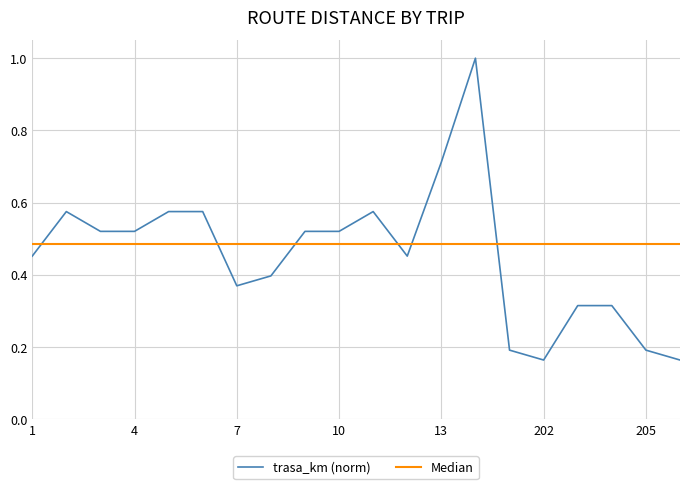

How many series are shown in this chart?

2